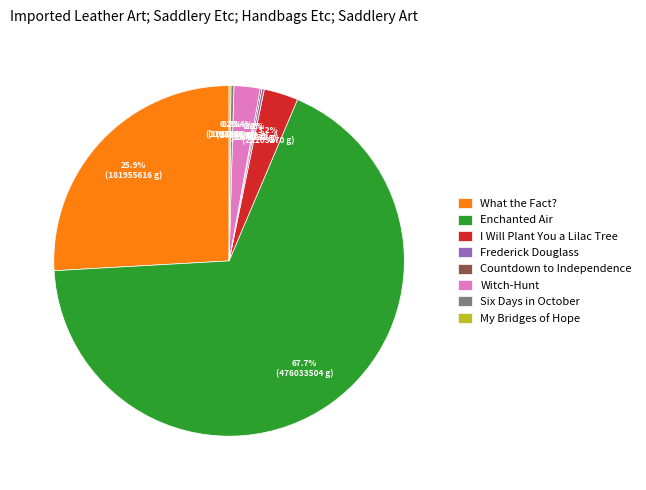

What percentage do What the Fact? and Witch-Hunt together represent?

28.3%